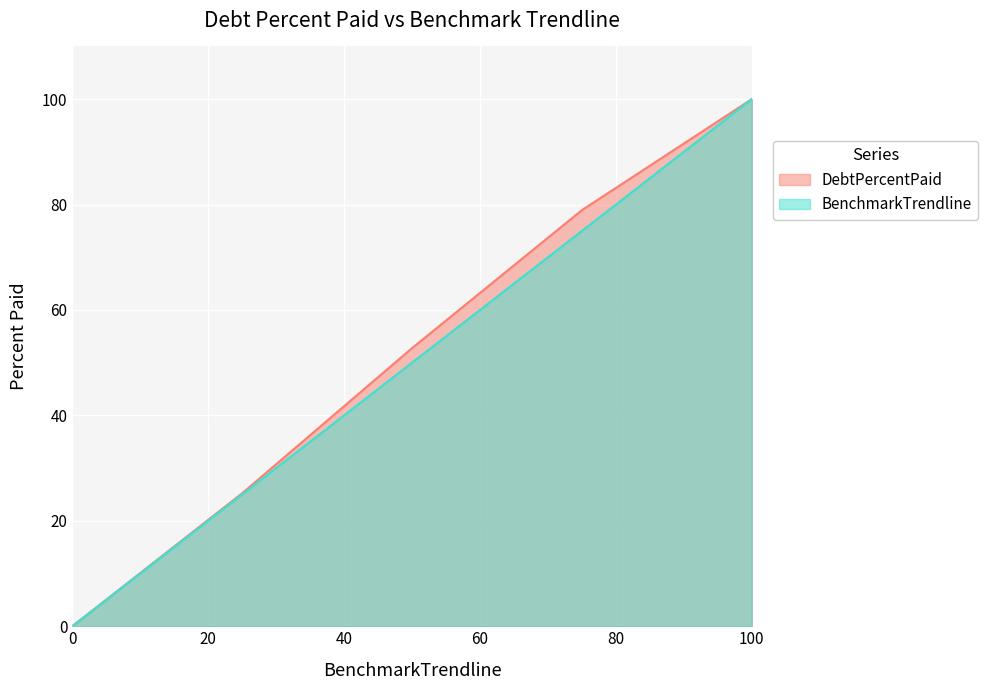

What is the total value across all series at Q2?

102.8